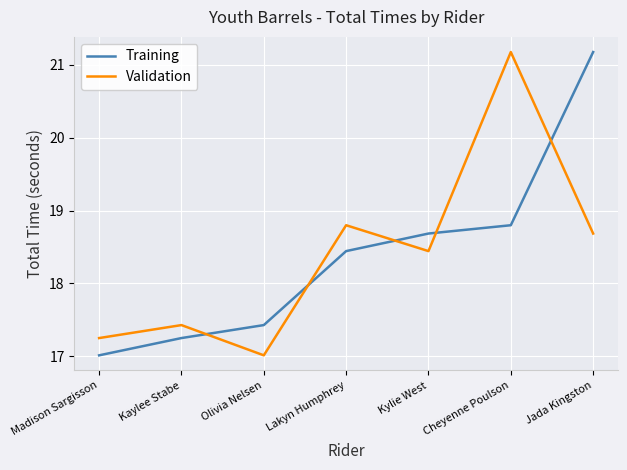

What is the minimum value for Training?

17.0